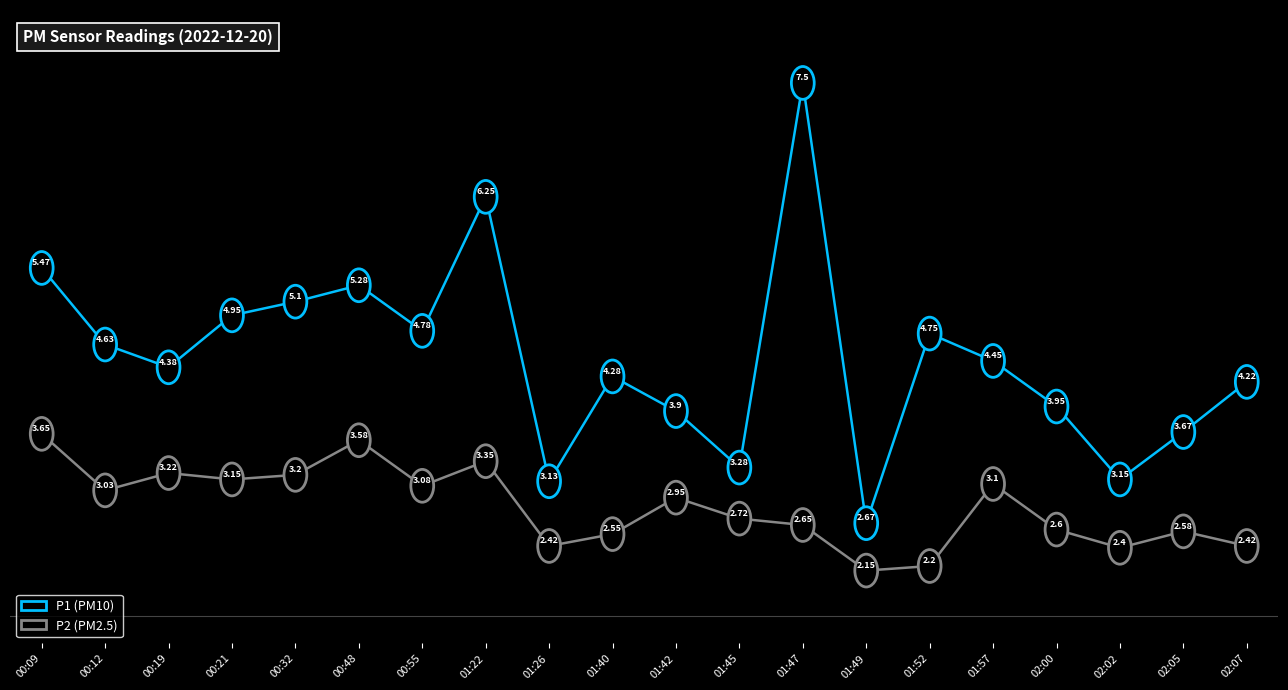

Does the chart have visible grid lines?

No